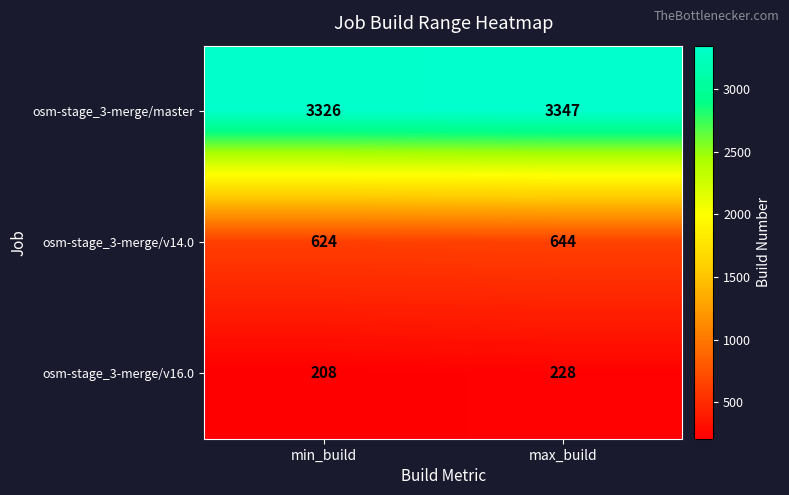

At which label is osm-stage_3-merge/v14.0 closest to 634?

min_build